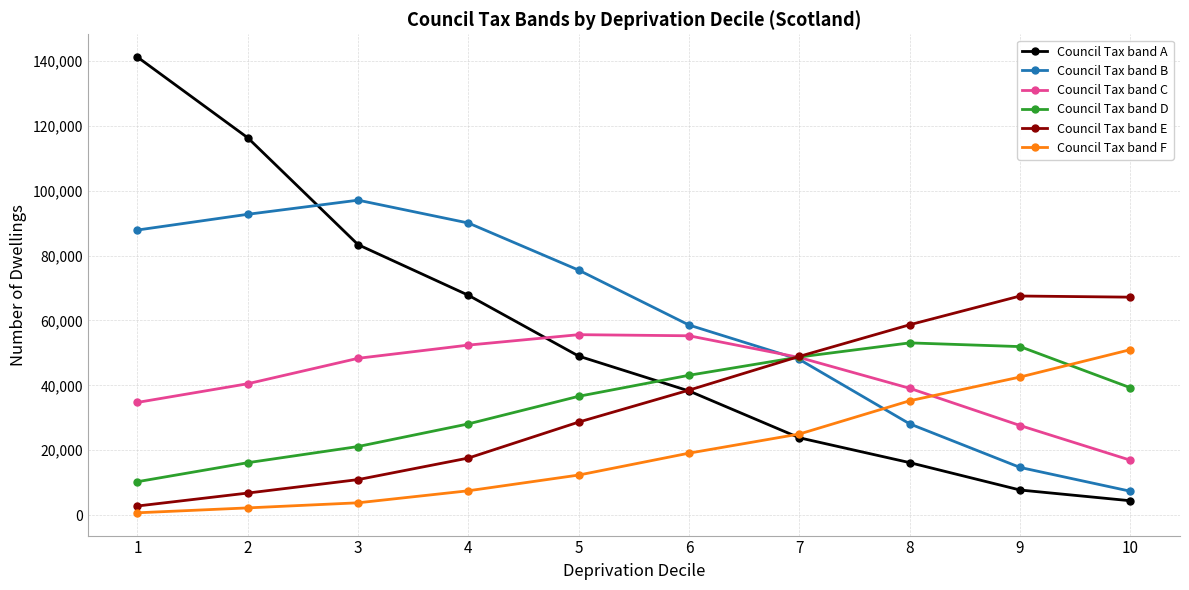

What value does the Council Tax band A series have at 4?

67742